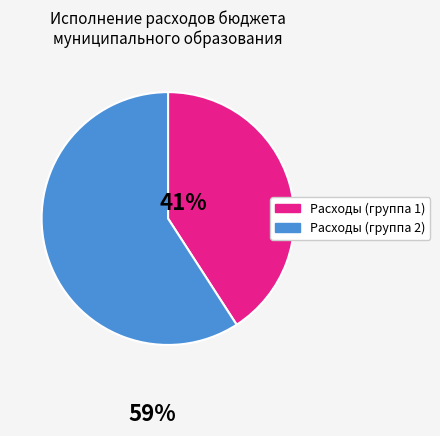

Is it true that Расходы (группа 2) is 65% of the pie?

False